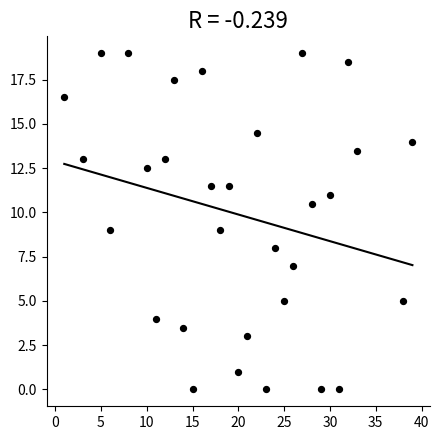

What is the range of X values (max minus min)?

38.0